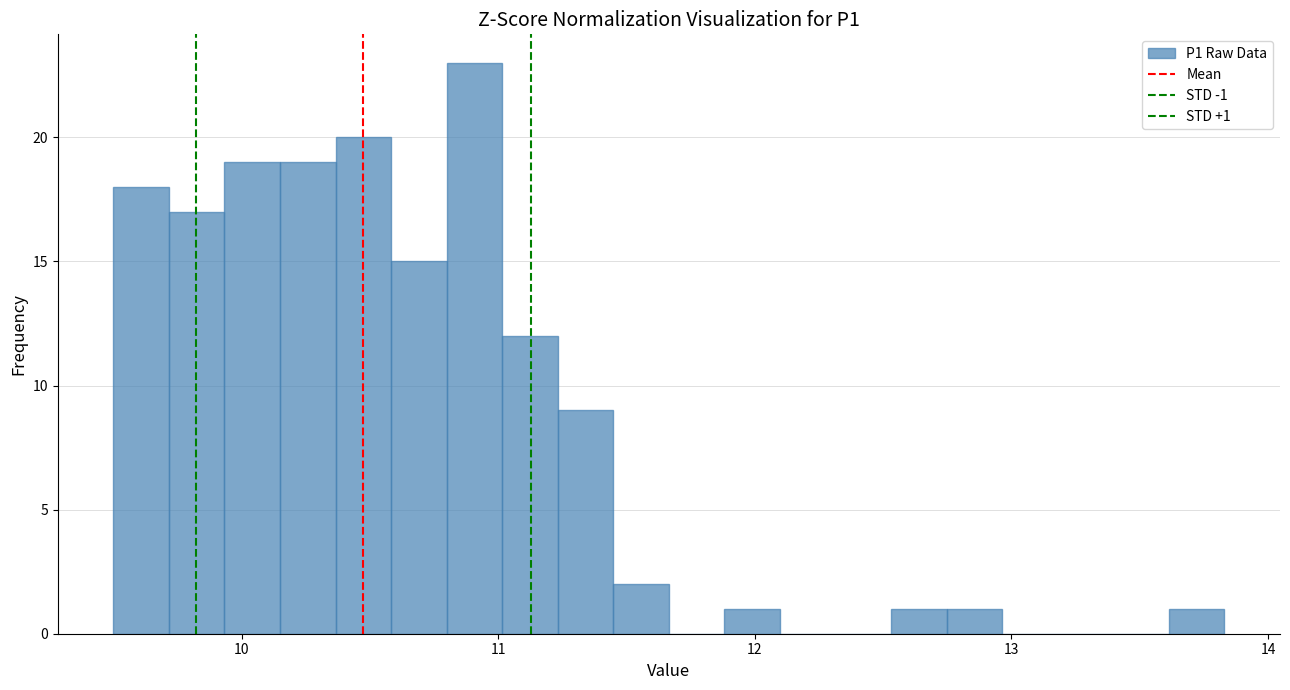

Around what value on the x-axis is the tallest bar? Give the approximate position of its centre, as read against the axis.

10.9